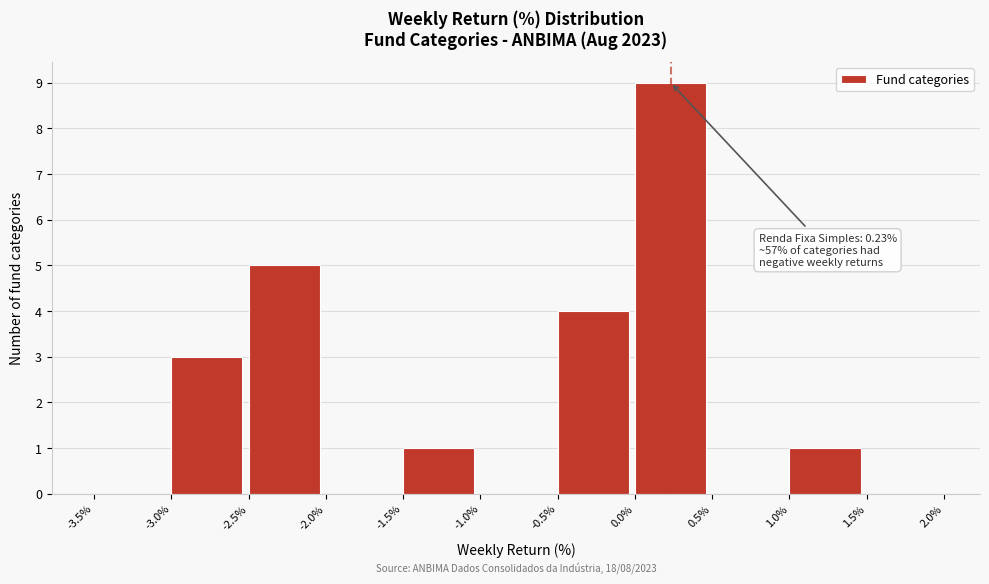

Which range on the x-axis has the tallest bar?

0.0% to 0.5%